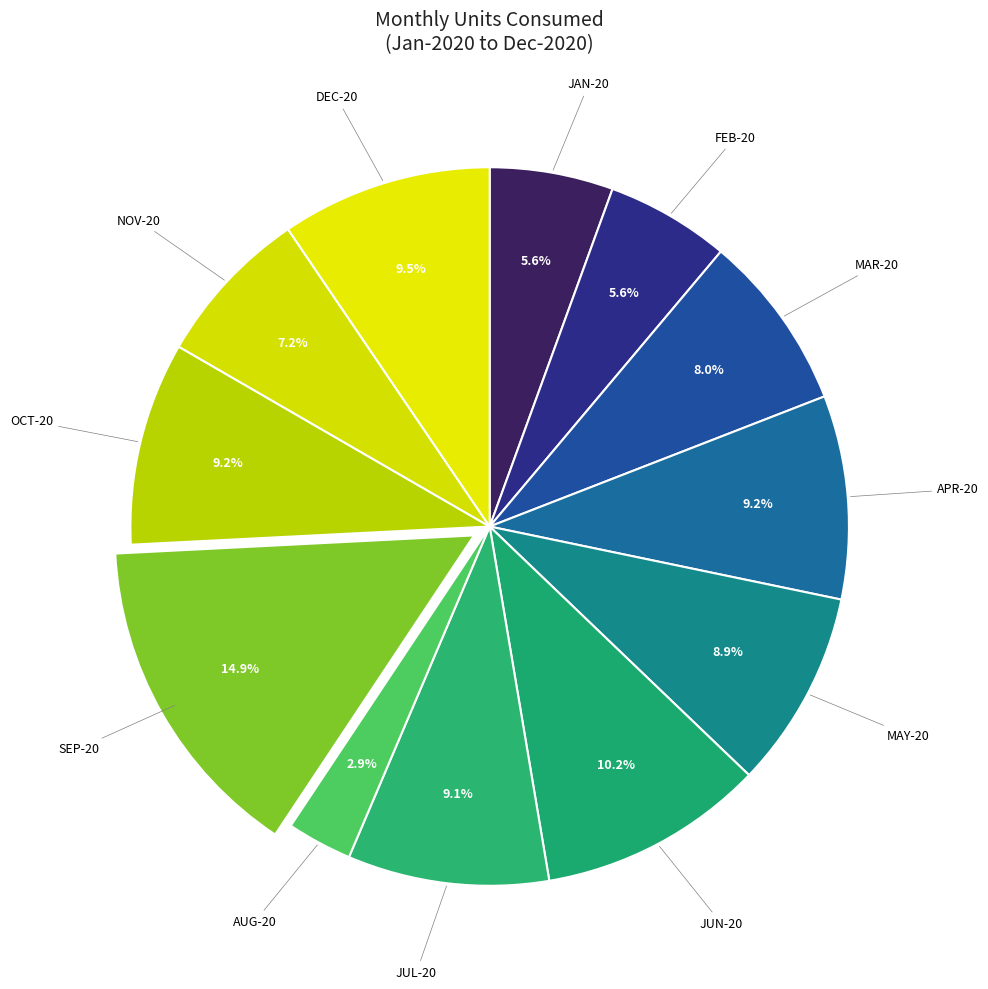

Count the number of slices in the pie.

12